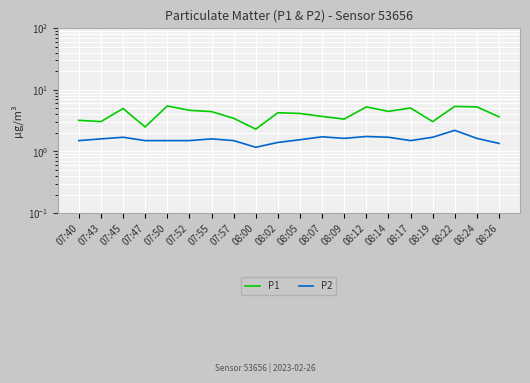

How many interior local valleys does the P1 series have?

6